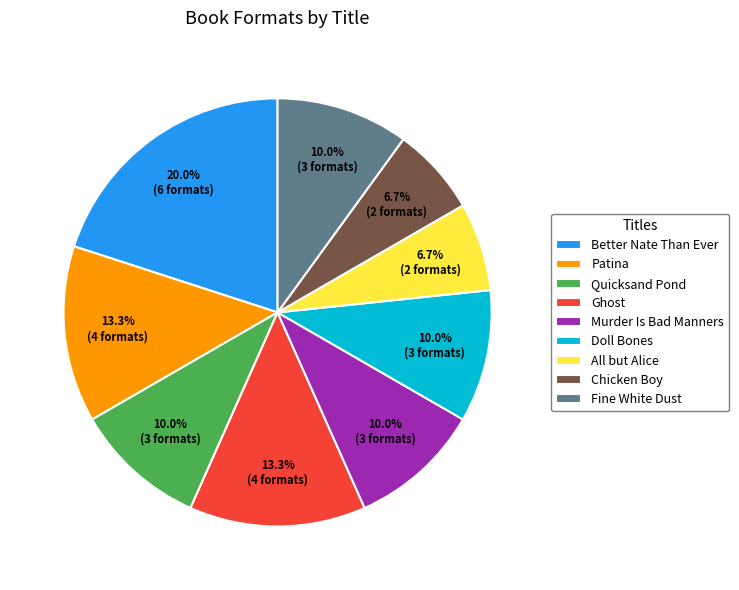

What percentage is NOT represented by Quicksand Pond?

90.0%